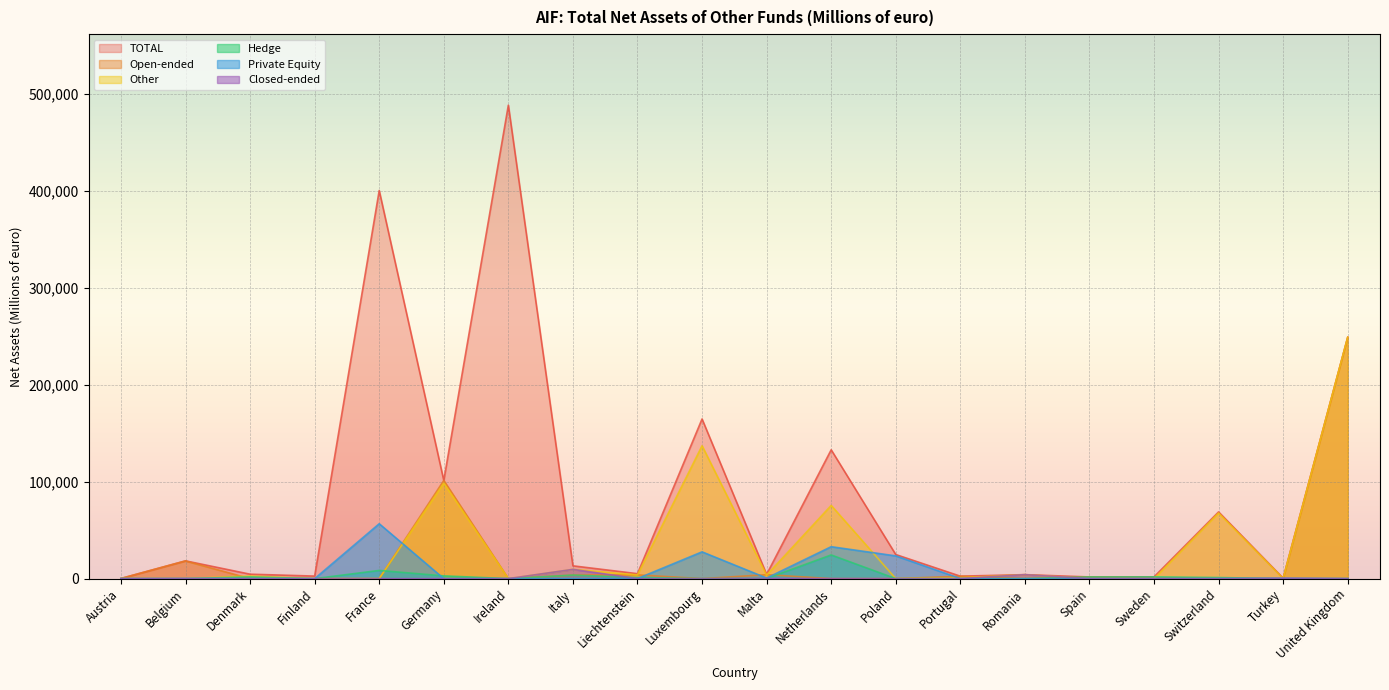

How many intersections are there between Private Equity and Open-ended?

7